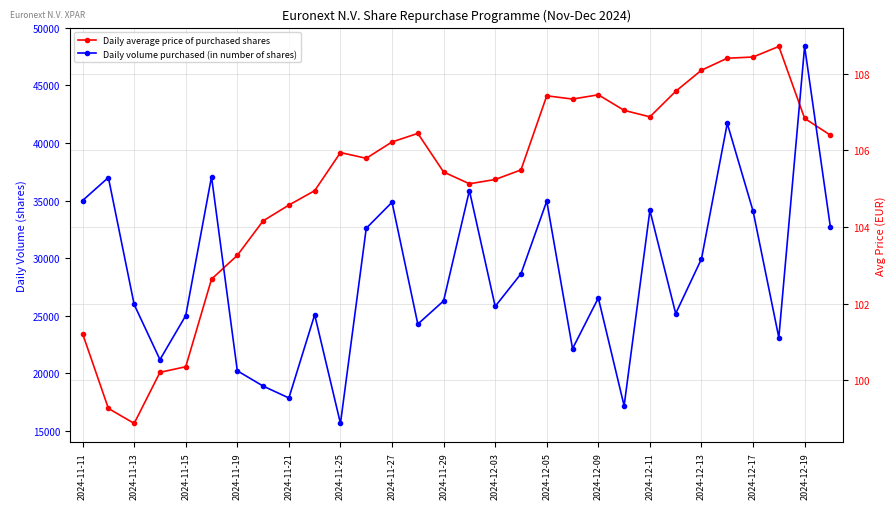

What is the sum of the Daily volume purchased (in number of shares) values at 29 and 2024-11-19?

53845.0